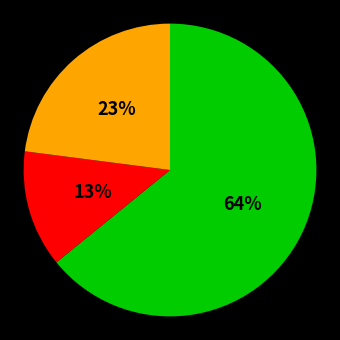

Is there any slice that represents more than half of the pie?

Yes